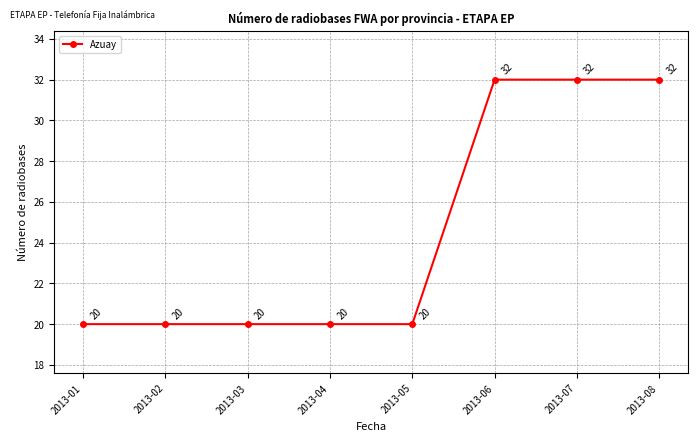

What is the difference between the values at 2013-01 and 2013-06?

12